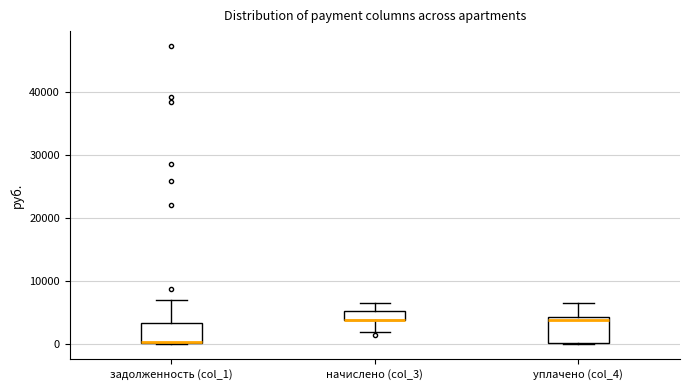

Where is the lower edge of the box for уплачено (col_4) on the y-axis? The values are not printed on the chart, so give them approximately, as read against the axis.

0